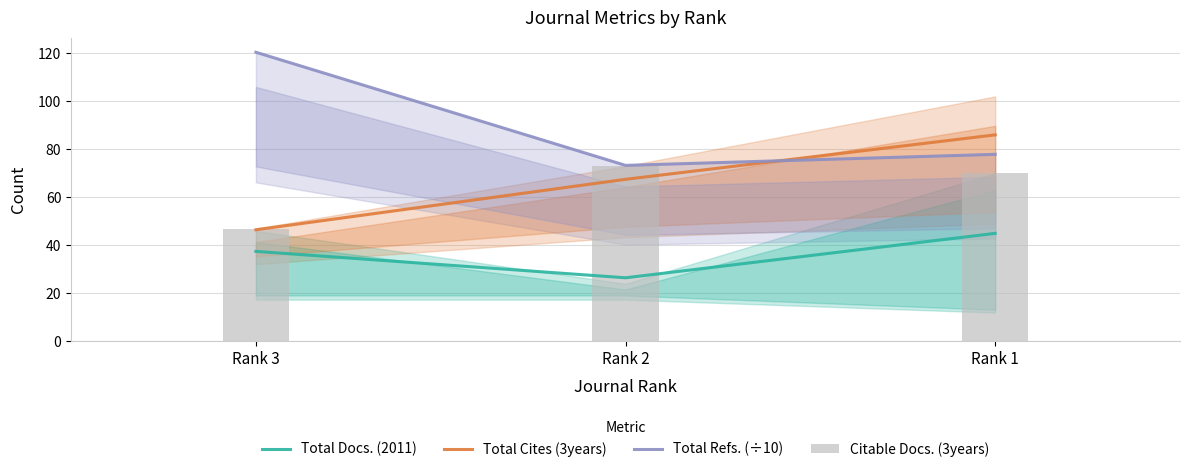

What is the value of the Citable Docs. (3years) bar at the 3rd from the left?

70.0